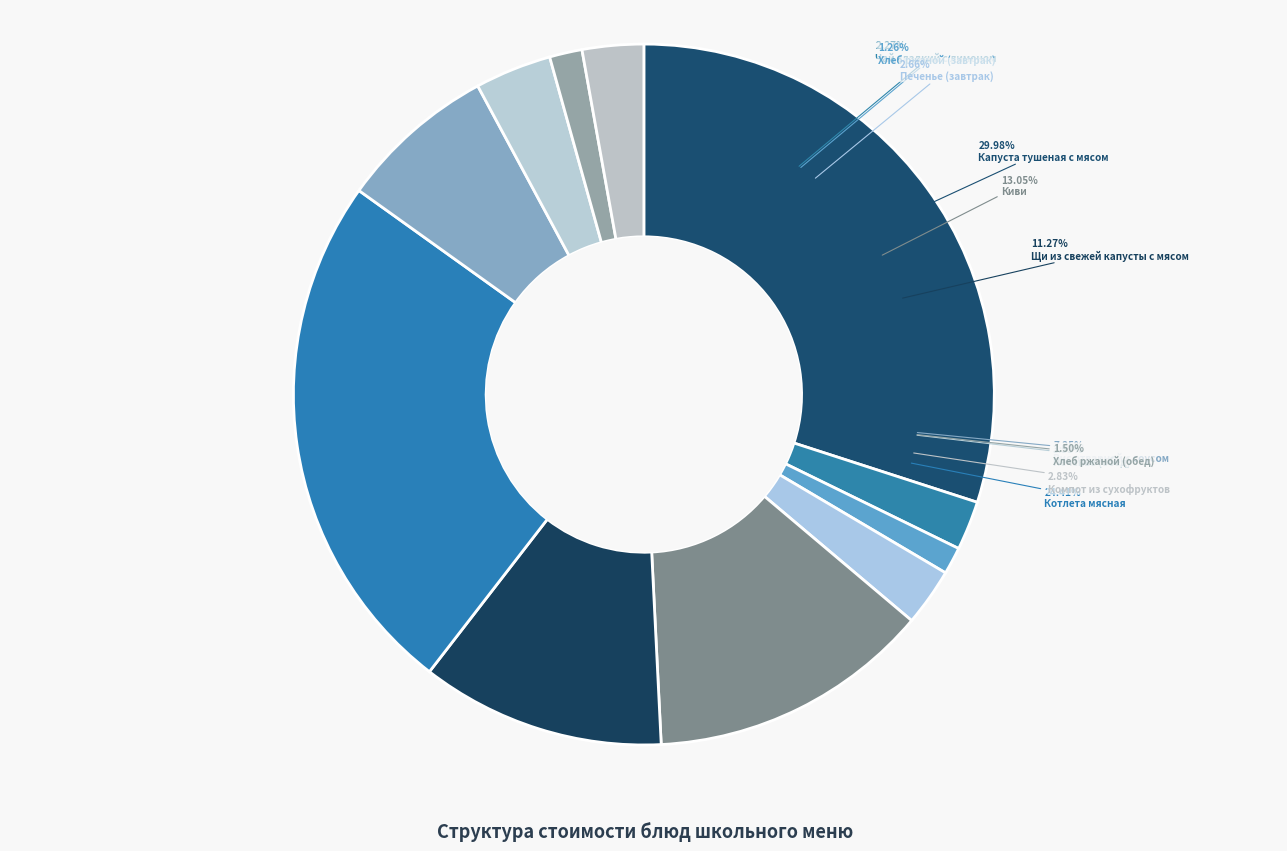

To the nearest percent, what is the combined percentage of Печенье (обед) and Капуста тушеная с мясом?

34%